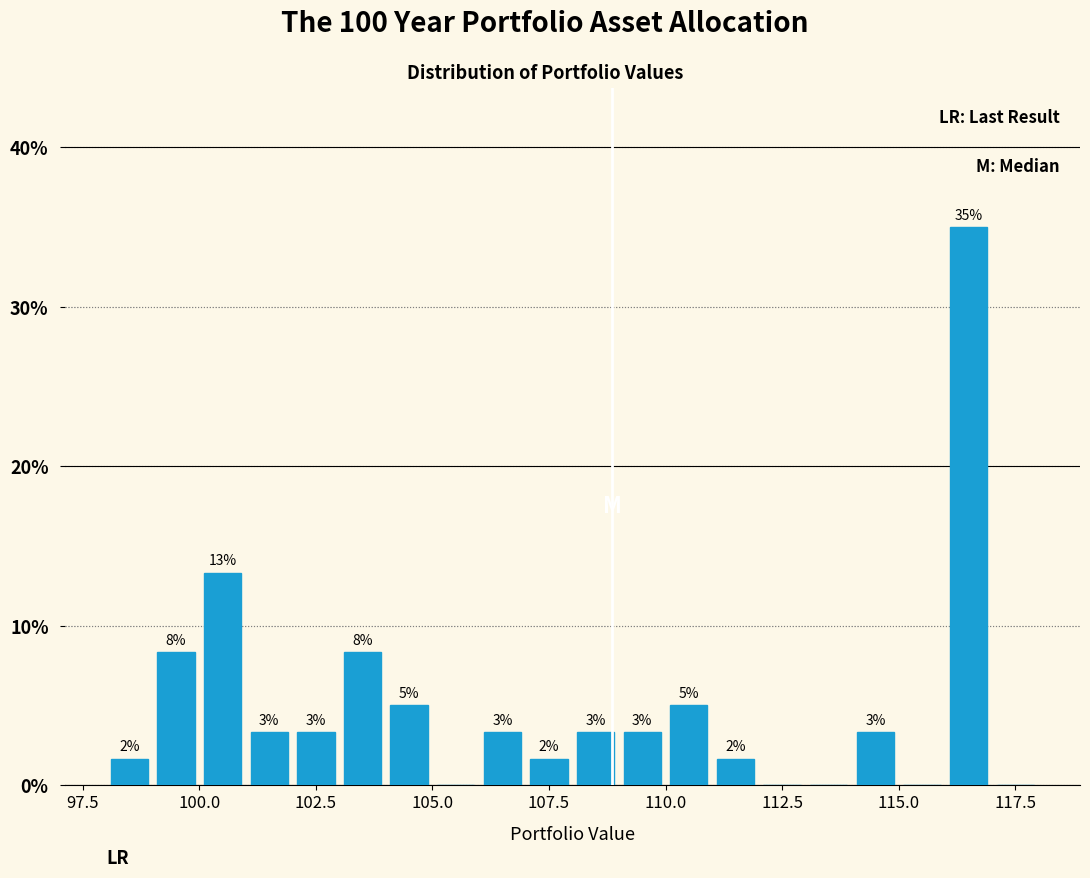

Around what value on the x-axis is the tallest bar? Give the approximate position of its centre, as read against the axis.

116.5